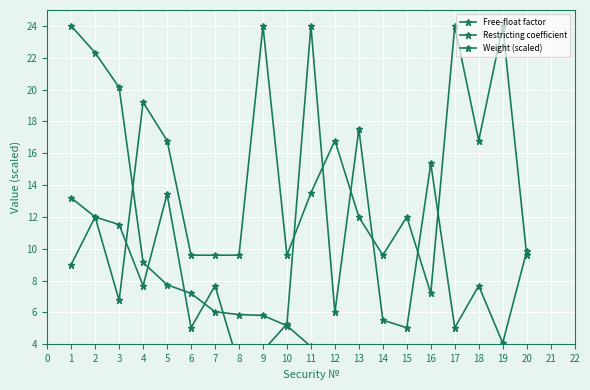

At which label is Weight (scaled) closest to 12?

4